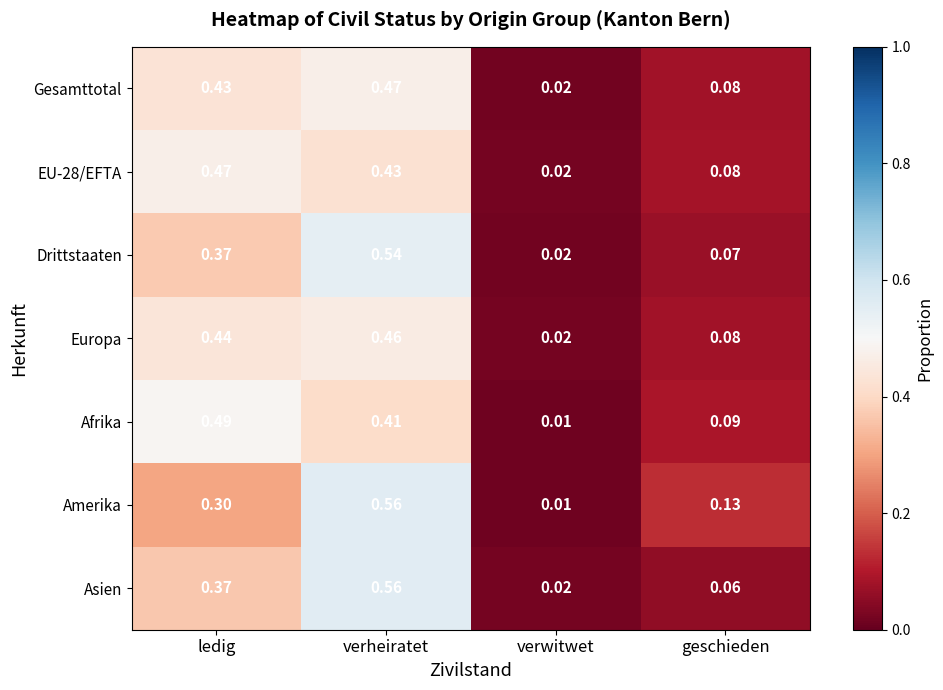

Which series has the widest spread of values?

Amerika